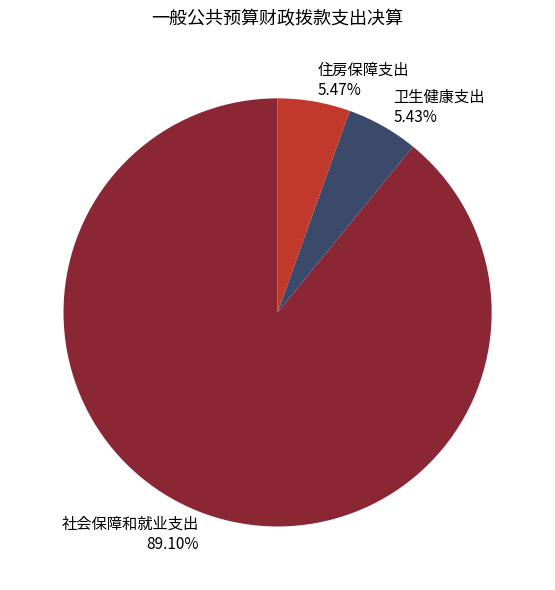

Approximately how many times larger is the value at 社会保障和就业支出 89.10% compared to 住房保障支出 5.47%?

16.3